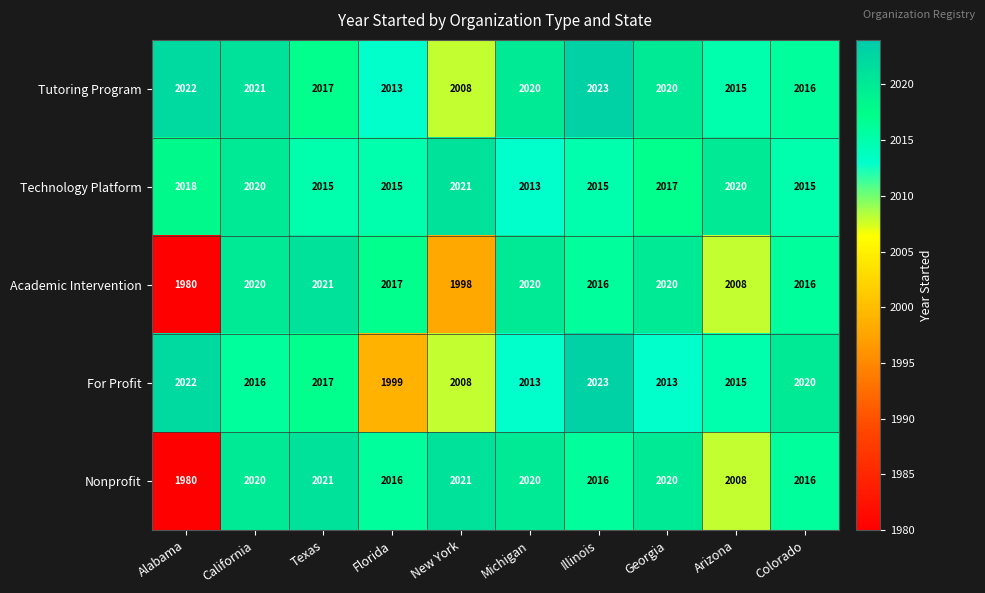

True or false: For Profit has a value of 2020 at Colorado.

True